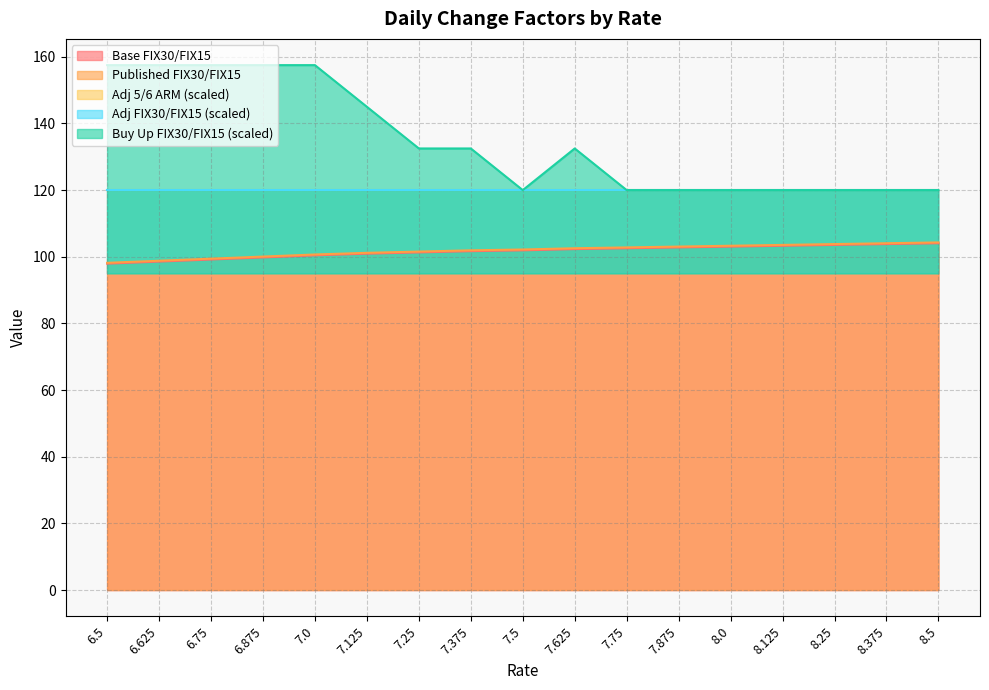

At which label does Base FIX30/FIX15 first exceed 101?

7.25